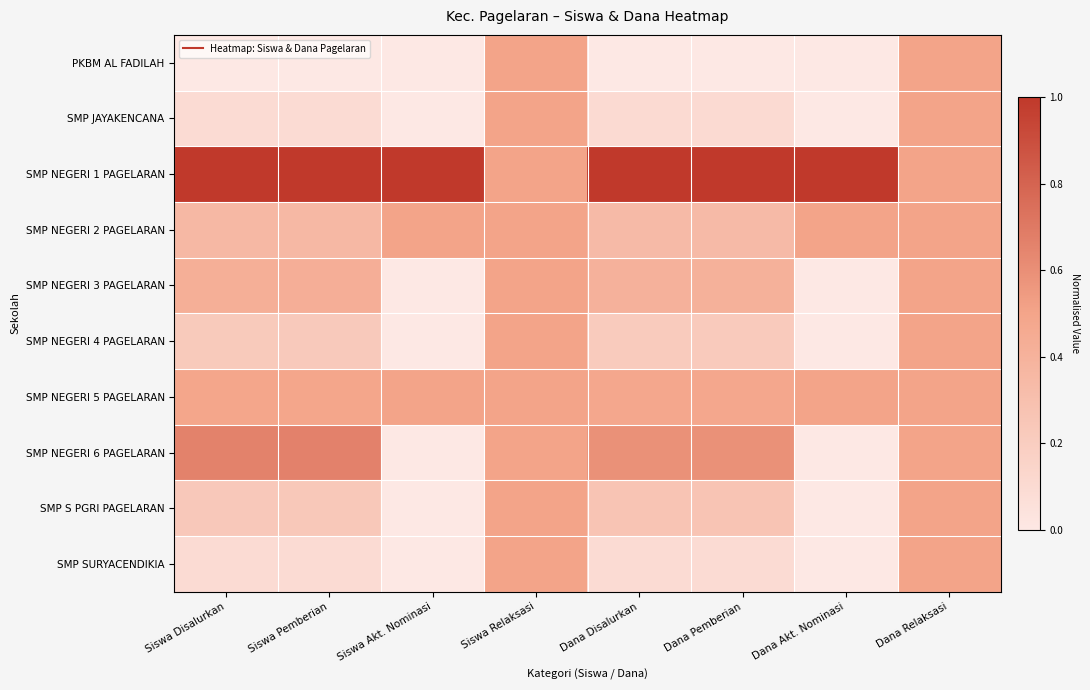

What is the maximum value shown in the chart?

1.0